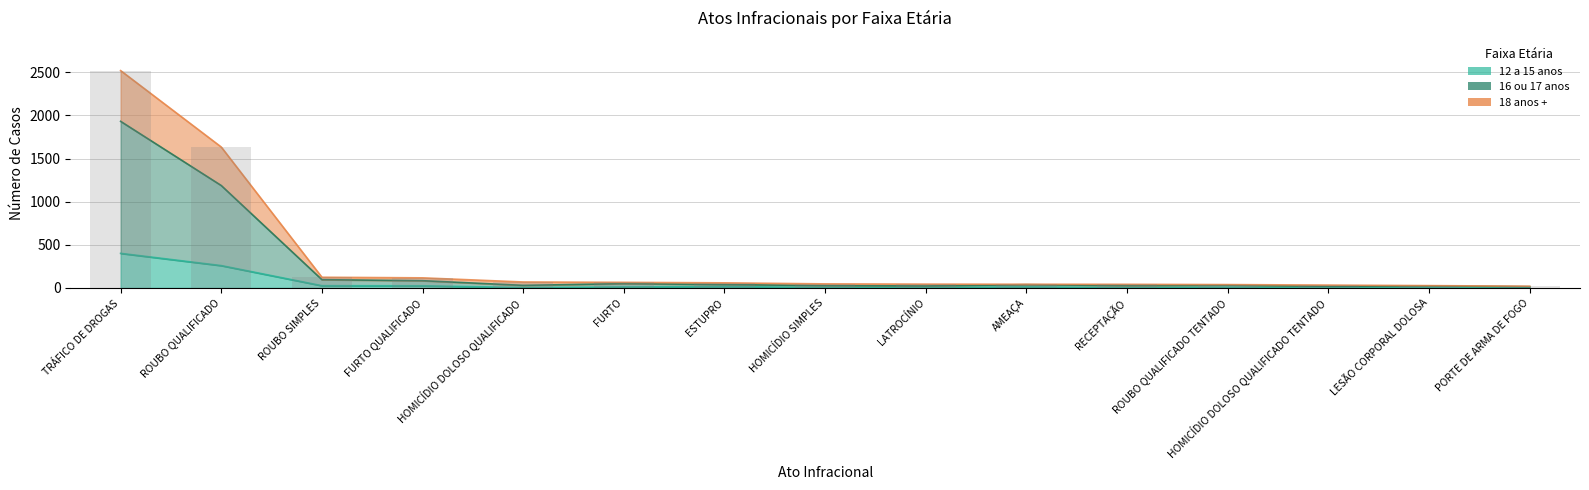

At which category is the sum across all series the highest?

TRÁFICO DE DROGAS